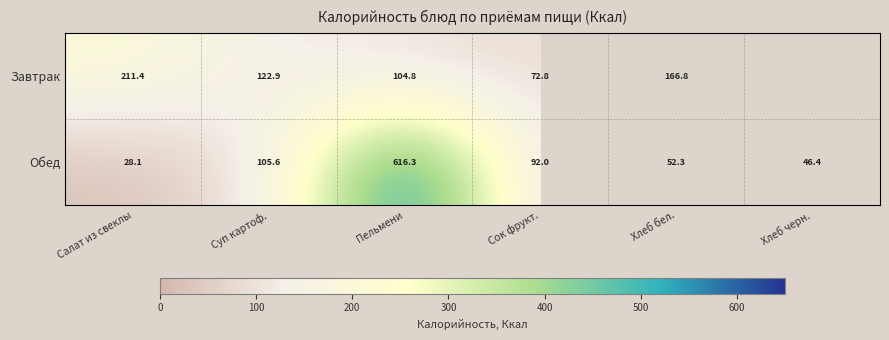

At which category does the chart reach its peak across all series?

Пельмени